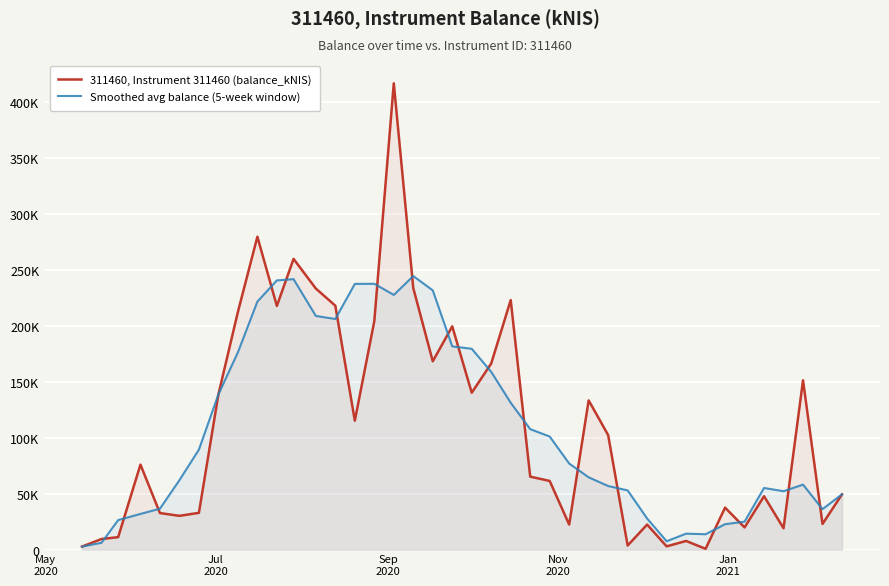

Is the value of Smoothed avg balance (5-week window) at 14 greater than the value of 311460, Instrument 311460 (balance_kNIS) at Jul
2020?

Yes